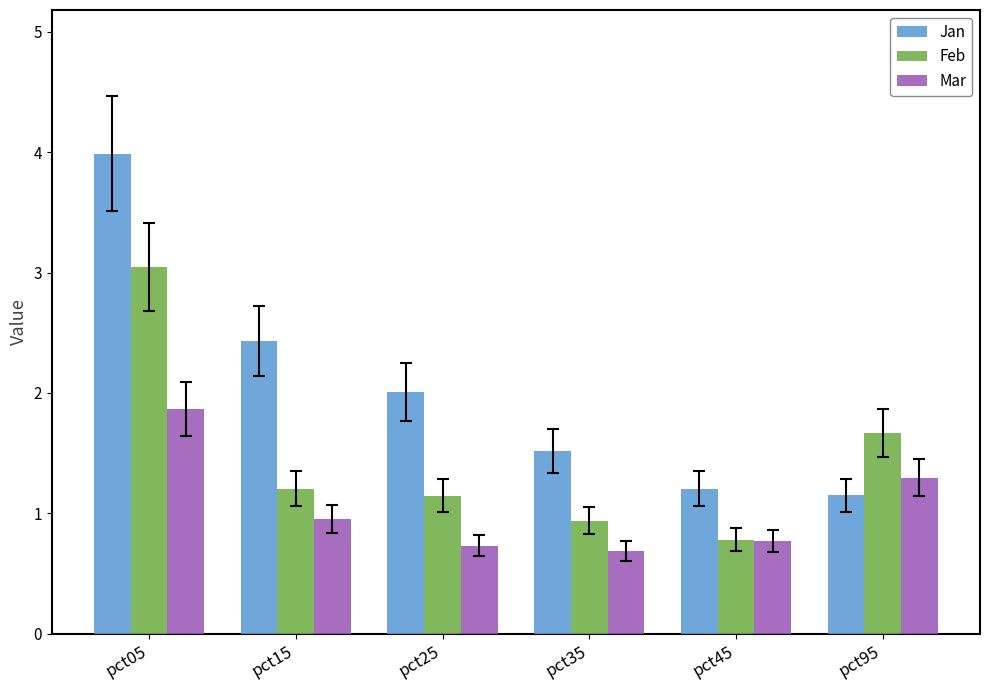

Read the Jan value at pct25.

2.0